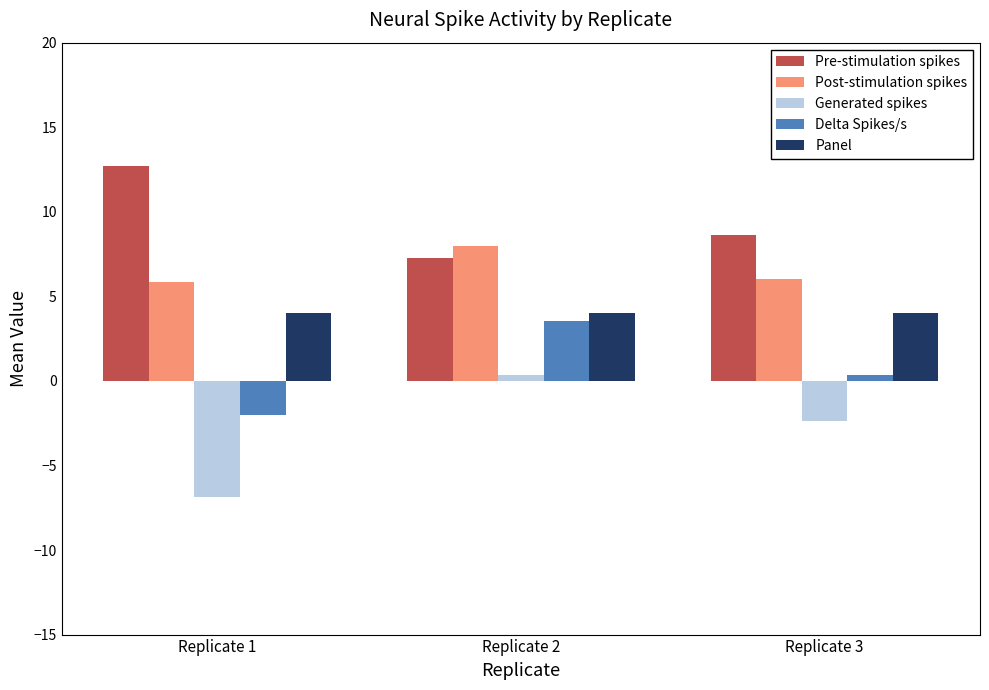

At Replicate 2, list the series in order from largest to smallest.

Post-stimulation spikes, Pre-stimulation spikes, Panel, Delta Spikes/s, Generated spikes